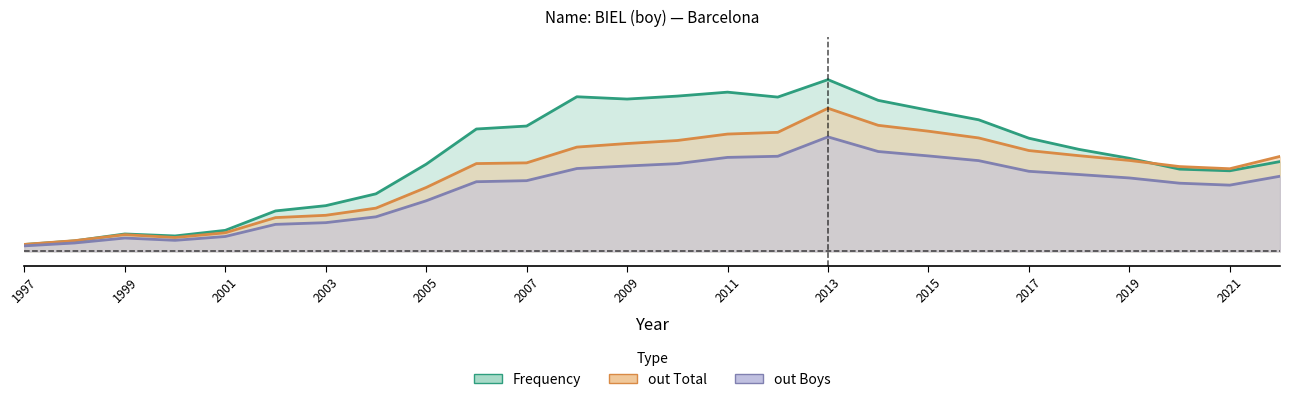

List the series in order of their overall mean, lowest first.

out Boys, out Total, Frequency